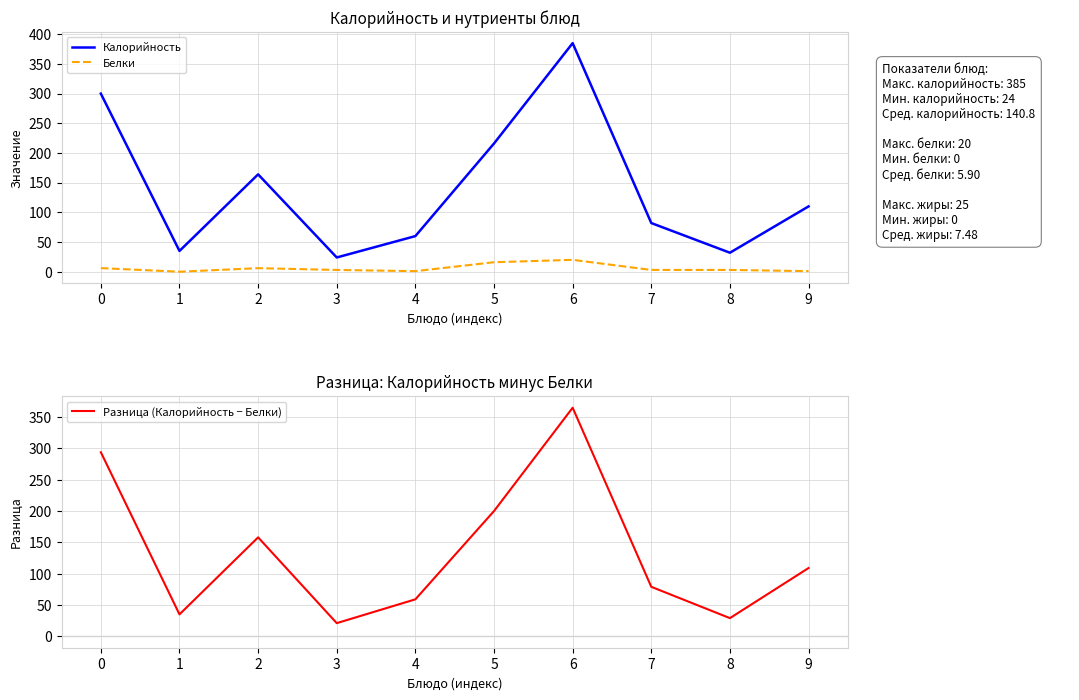

True or false: Белки and Разница (Калорийность − Белки) cross at least once.

False